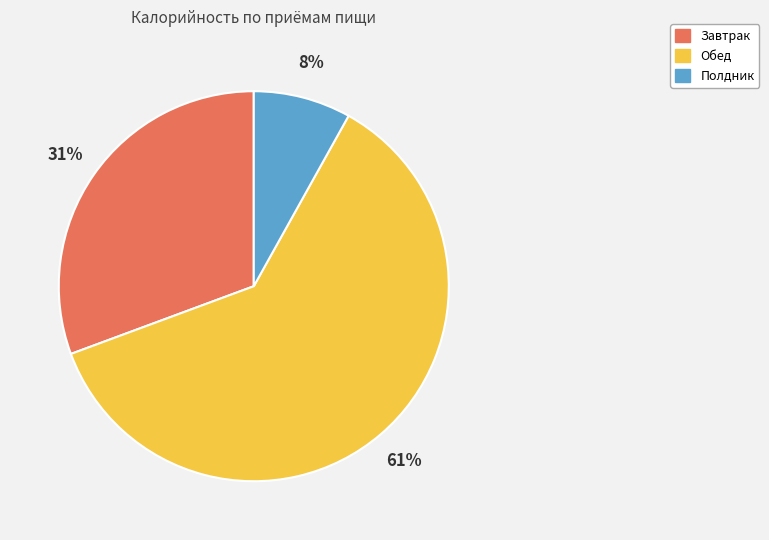

Which has a higher value, Обед or Полдник?

Обед